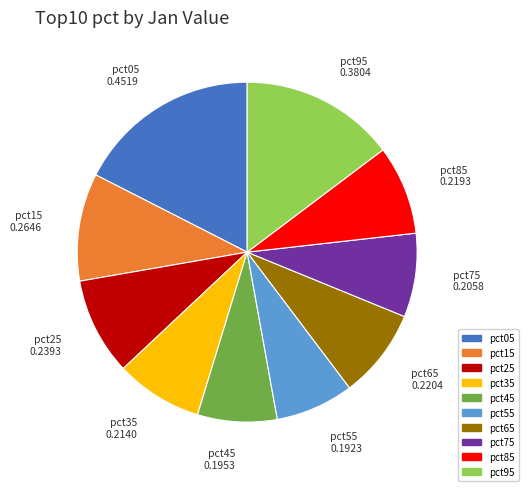

The pct65 slice represents 1% of the pie. True or false?

False